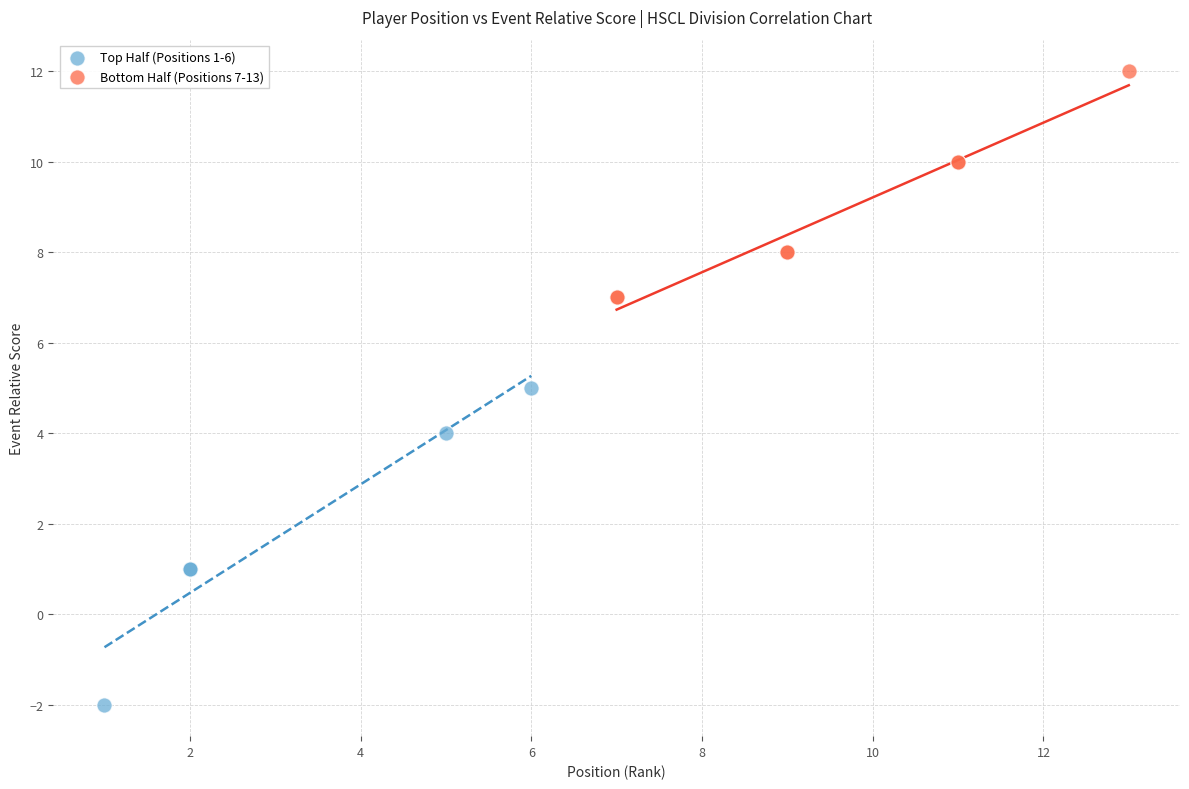

Which series contains the highest Y value?

Bottom Half (Positions 7-13)